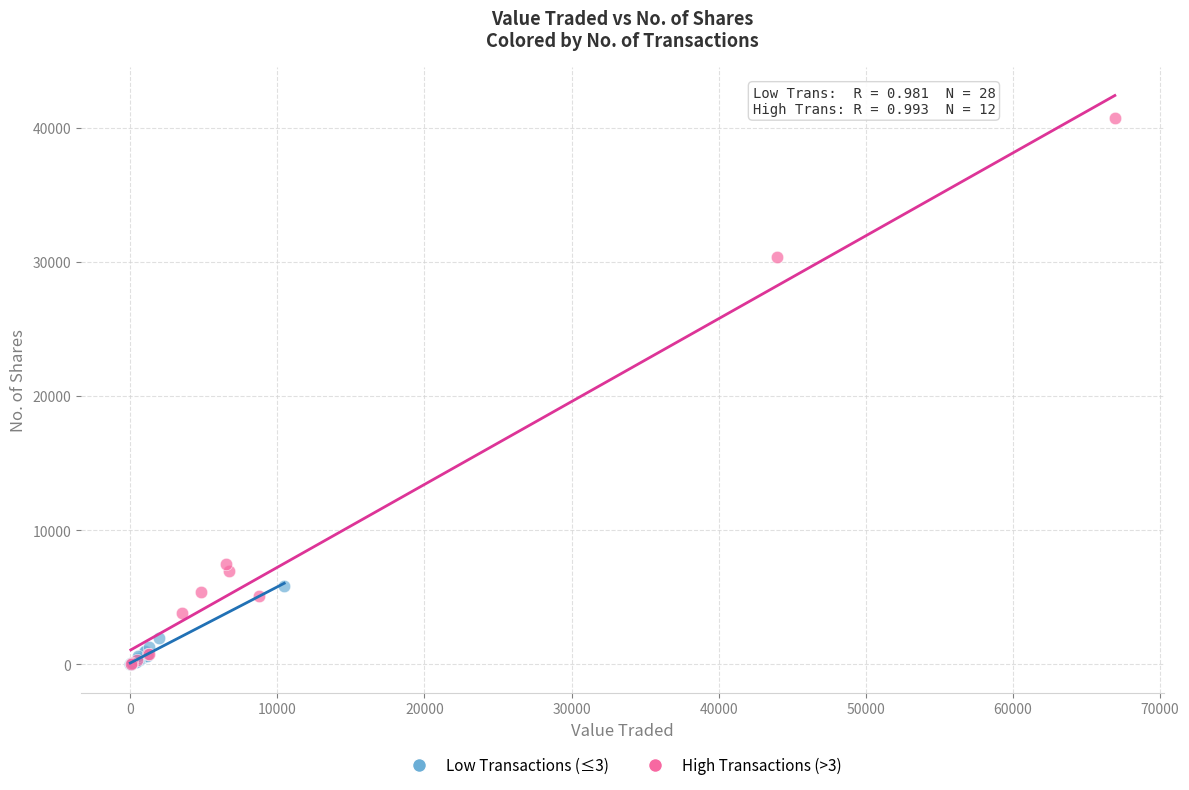

Which series has the largest Y range (max minus min)?

High Transactions (>3)